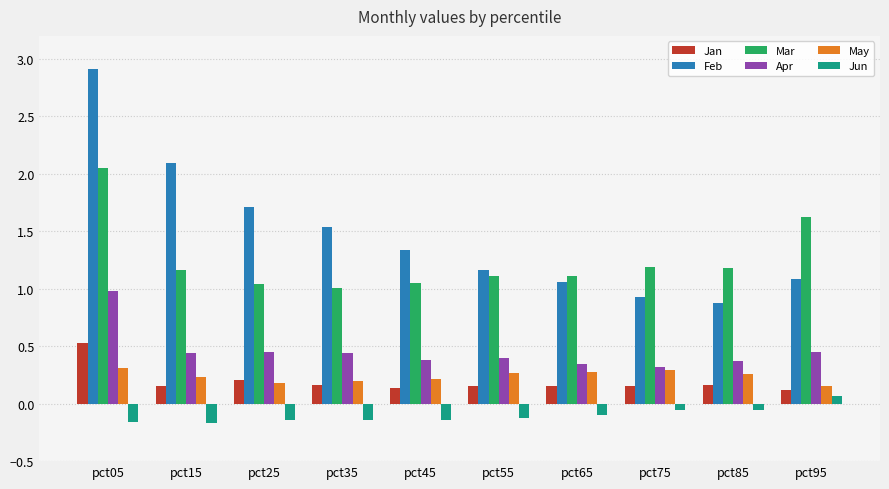

At which label does Jun reach its peak?

pct95